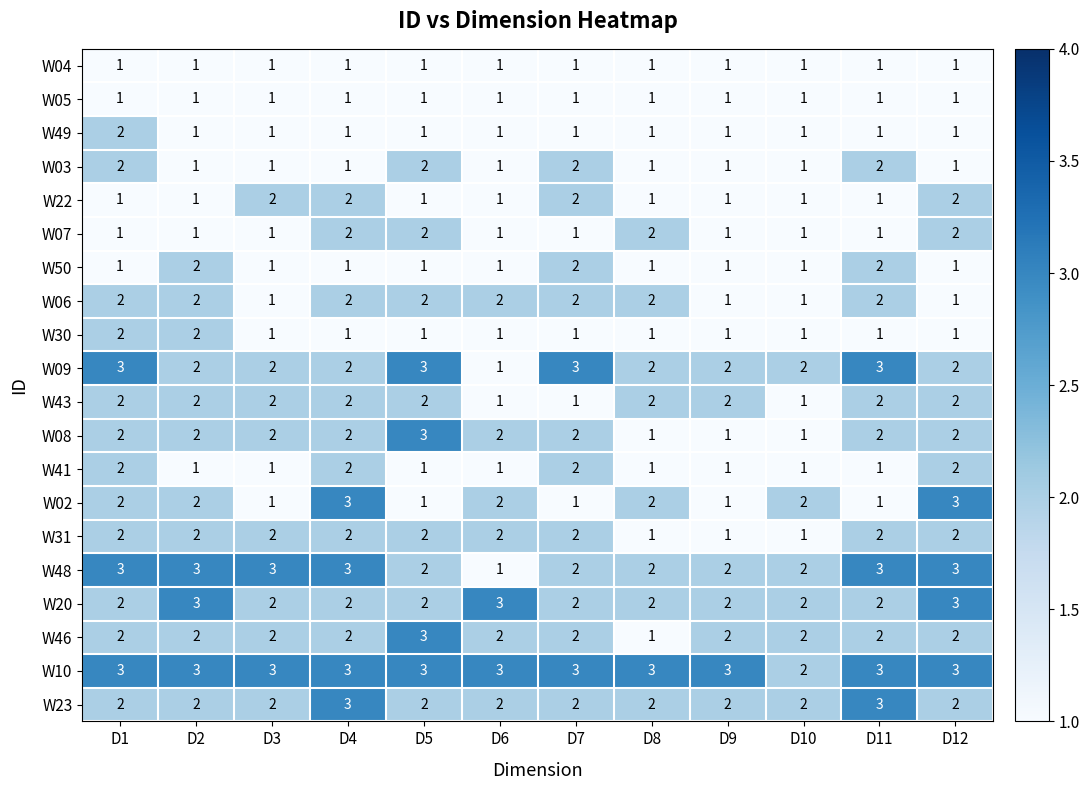

How many W10 values are between 3 and 4?

11